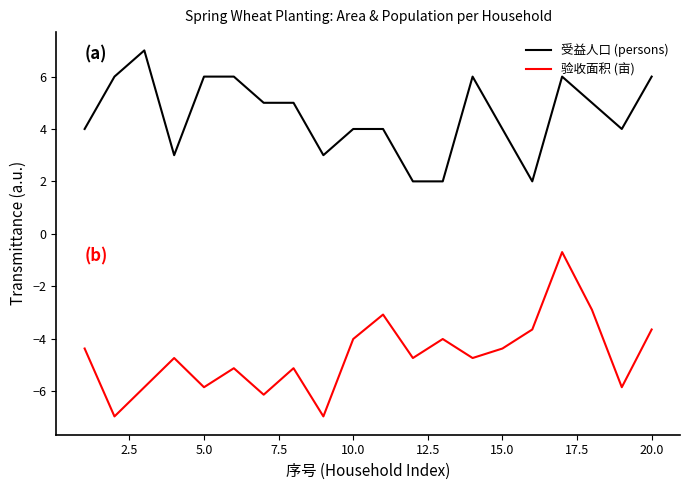

True or false: 受益人口 (persons) and 验收面积 (亩) intersect in this chart.

False